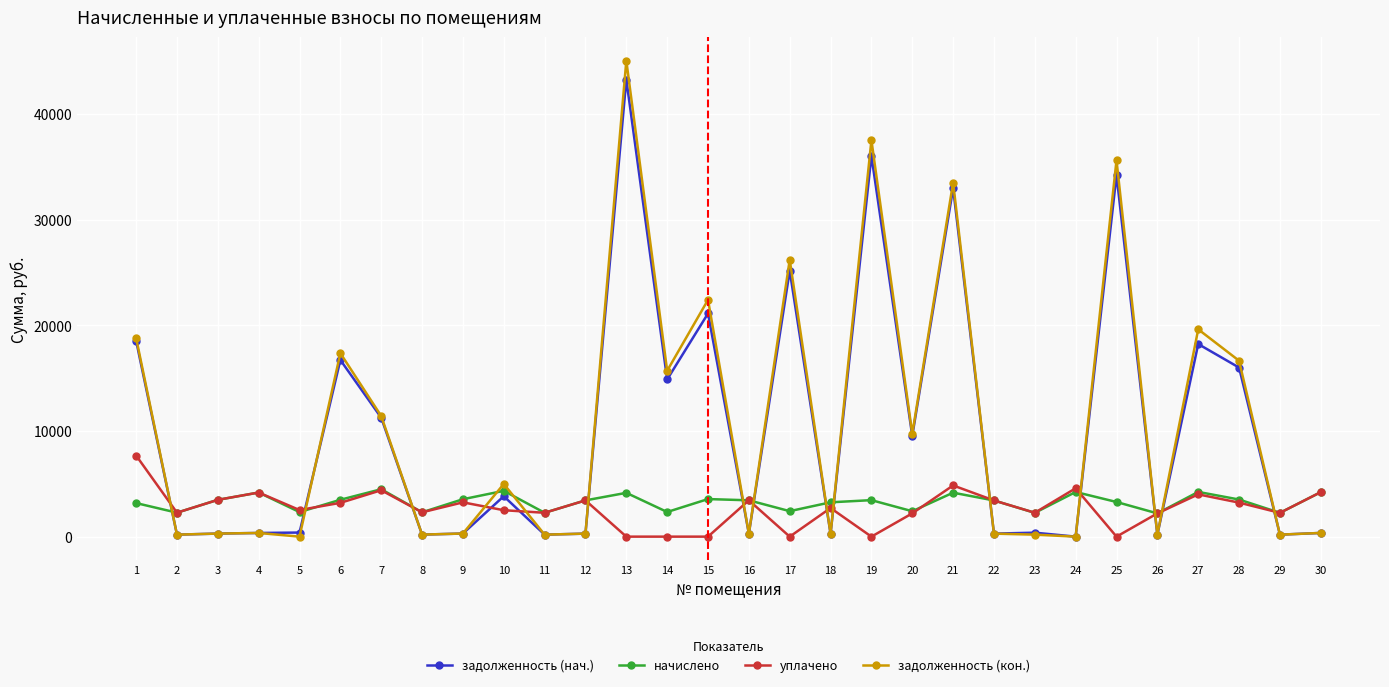

True or false: задолженность (кон.) and уплачено intersect in this chart.

True